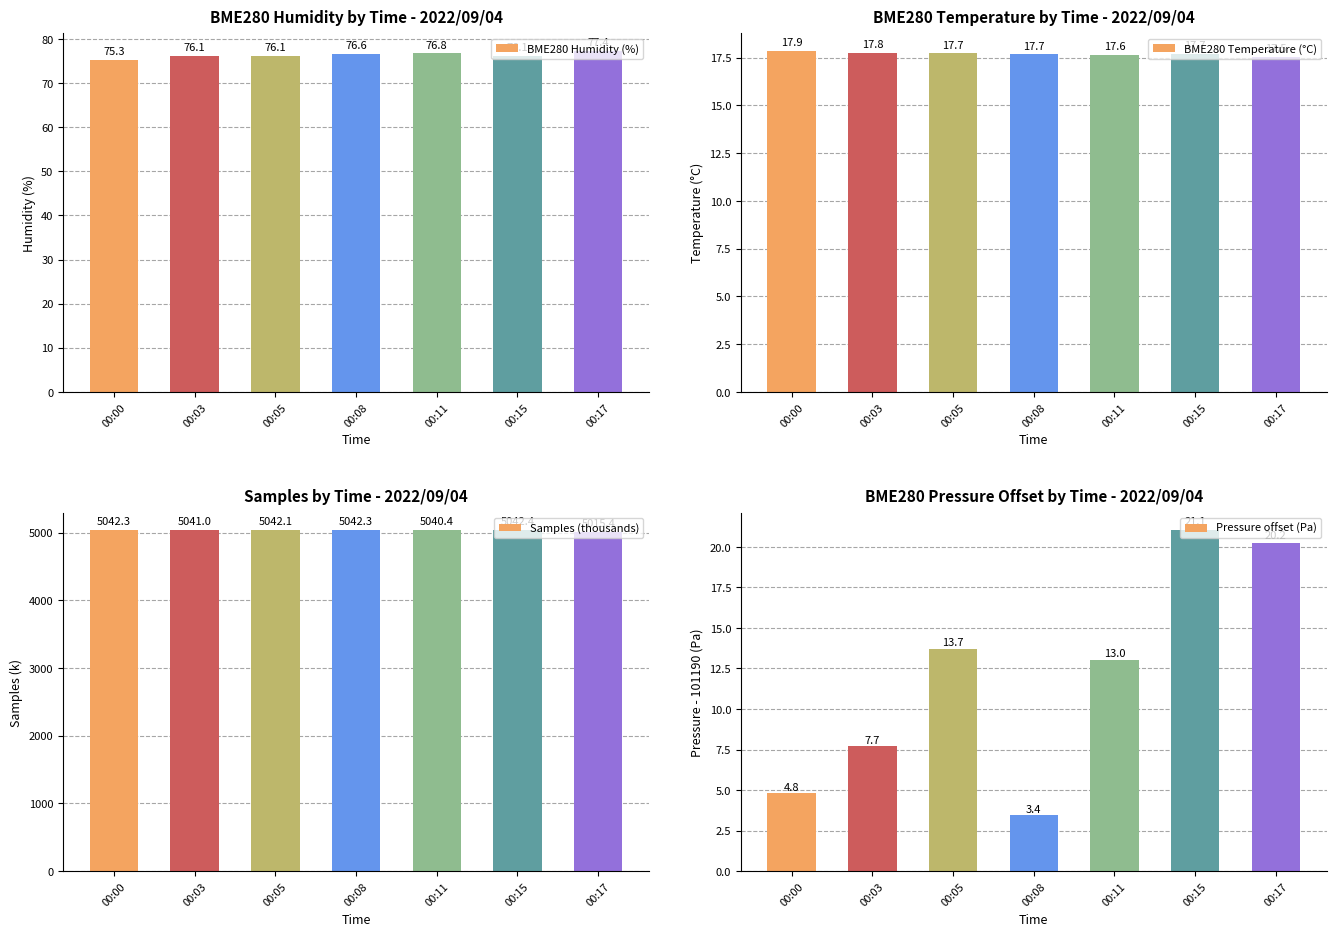

Rank the categories by Pressure offset (Pa) value from lowest to highest.

00:08, 00:00, 00:03, 00:11, 00:05, 00:17, 00:15